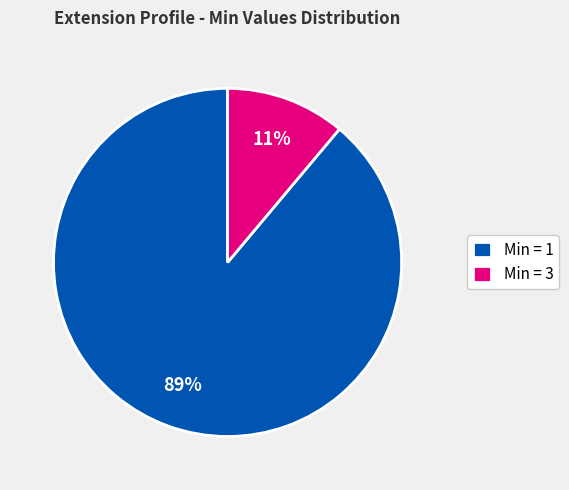

How many slices are in this pie chart?

2